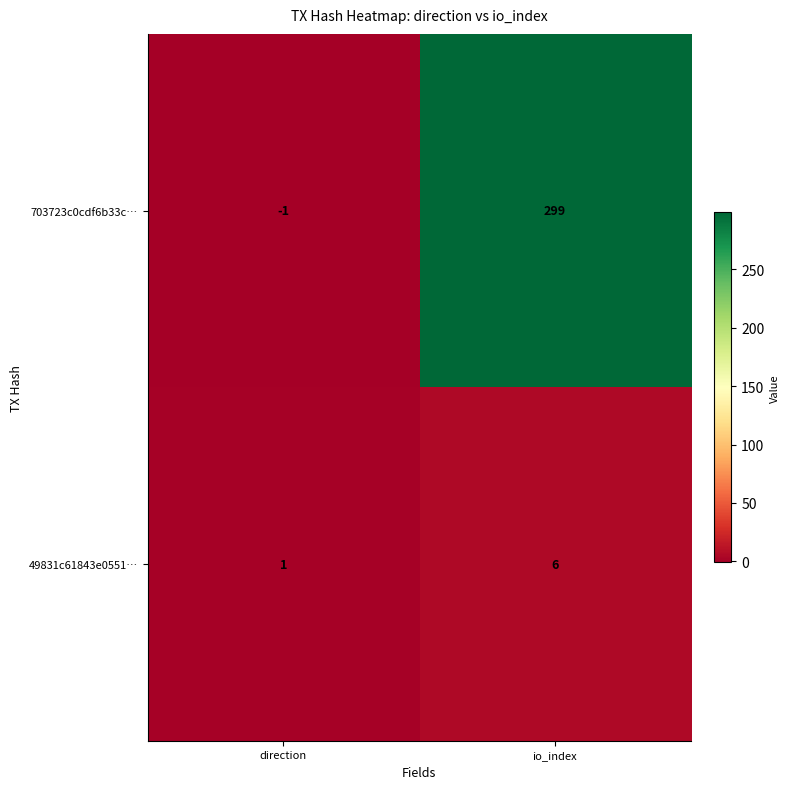

Which series has the widest spread of values?

703723c0cdf6b33c…